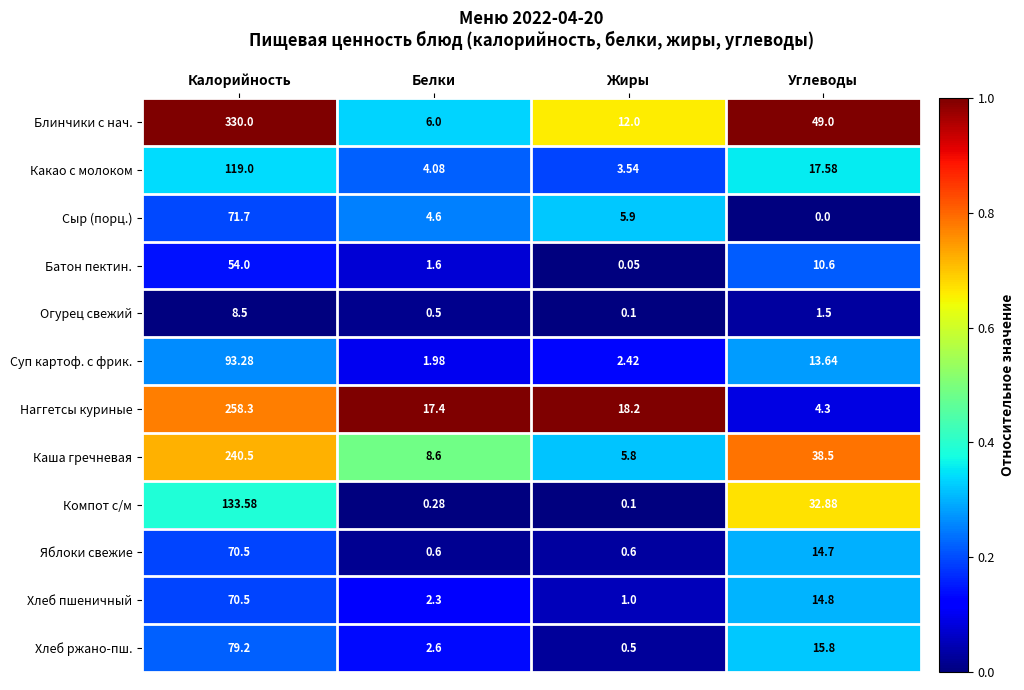

Which category has the highest value in the Компот с/м series?

Калорийность